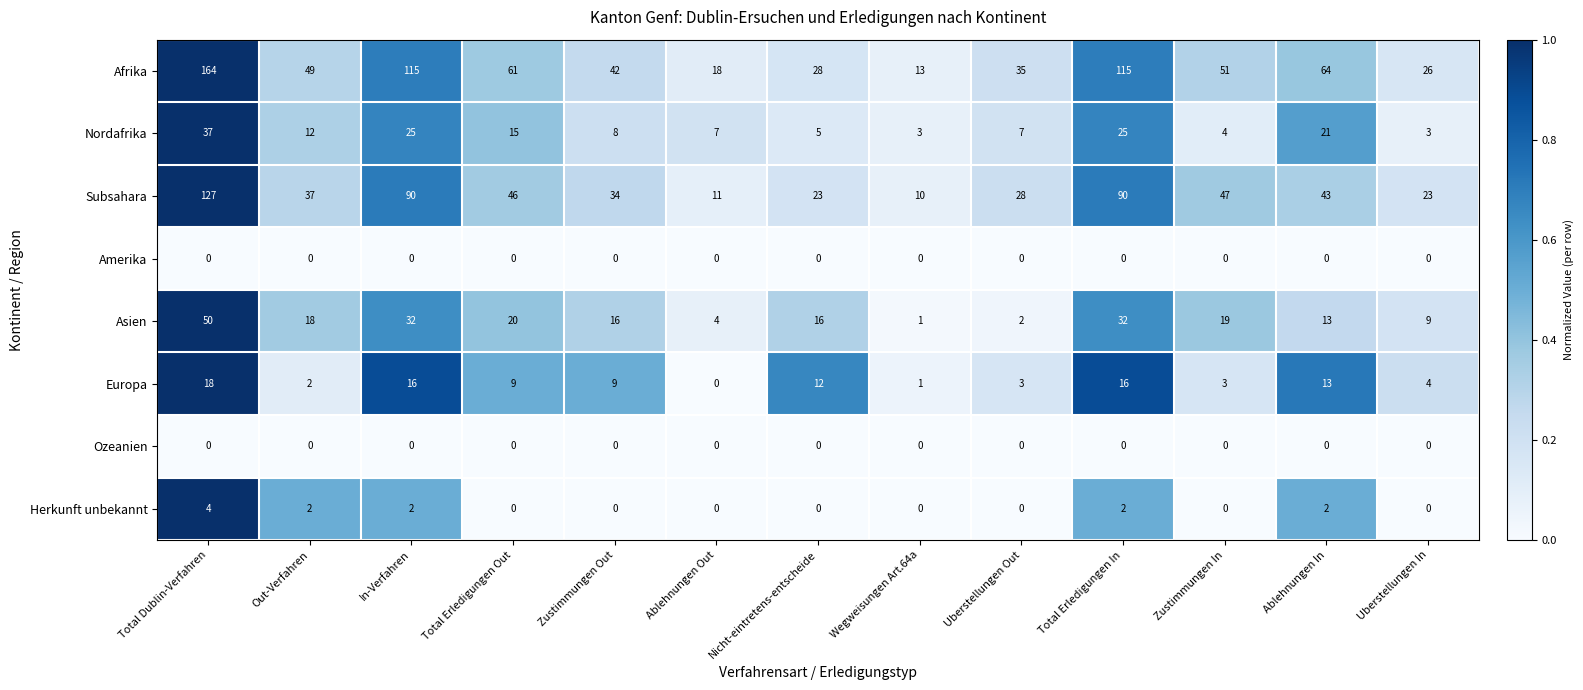

Which series has the largest range (max minus min)?

Afrika